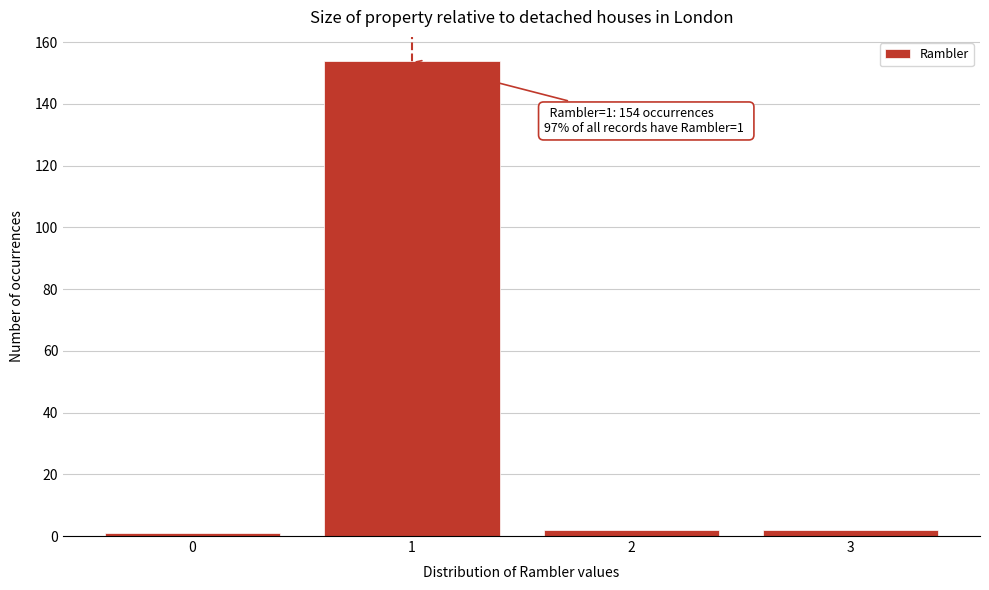

Reading left to right, transcribe all the data shown in this chart.

1	154	2	2